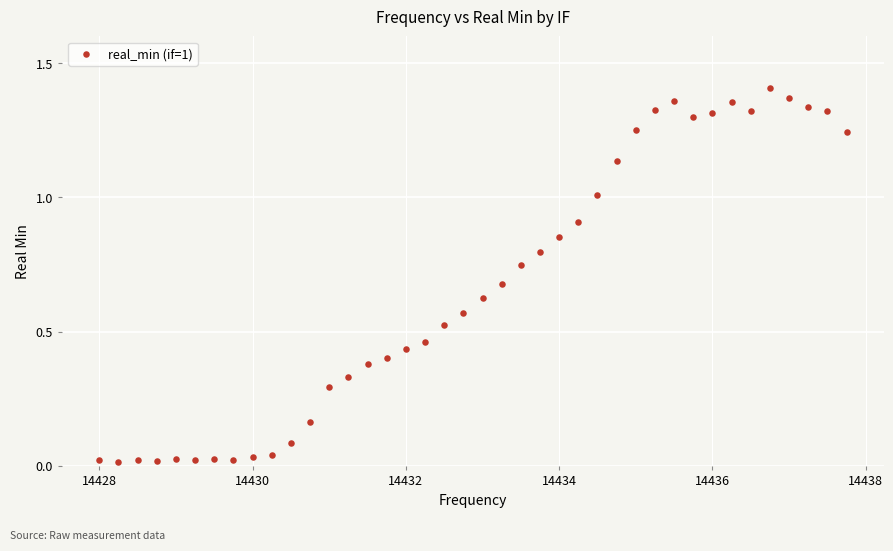

What is the range of X values (max minus min)?

9.8